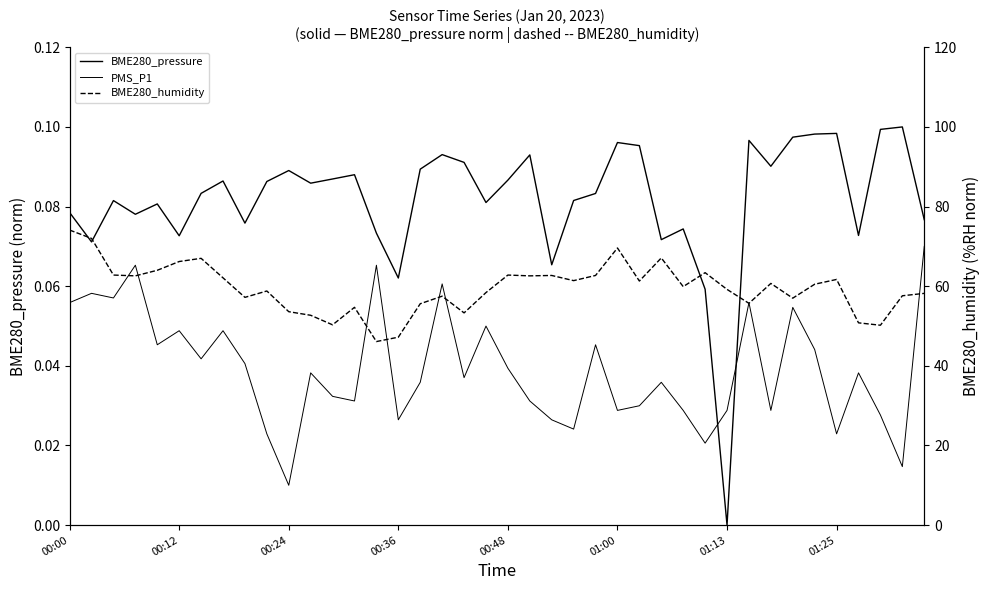

How many lines are shown in the chart?

3